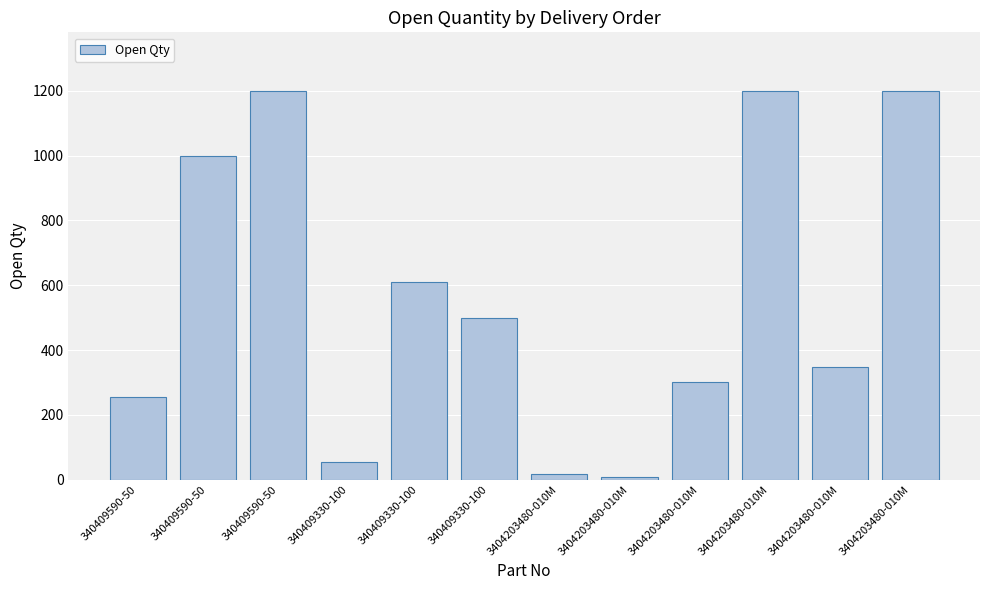

Which has a higher value, 340409590-50 or 340409590-50?

340409590-50